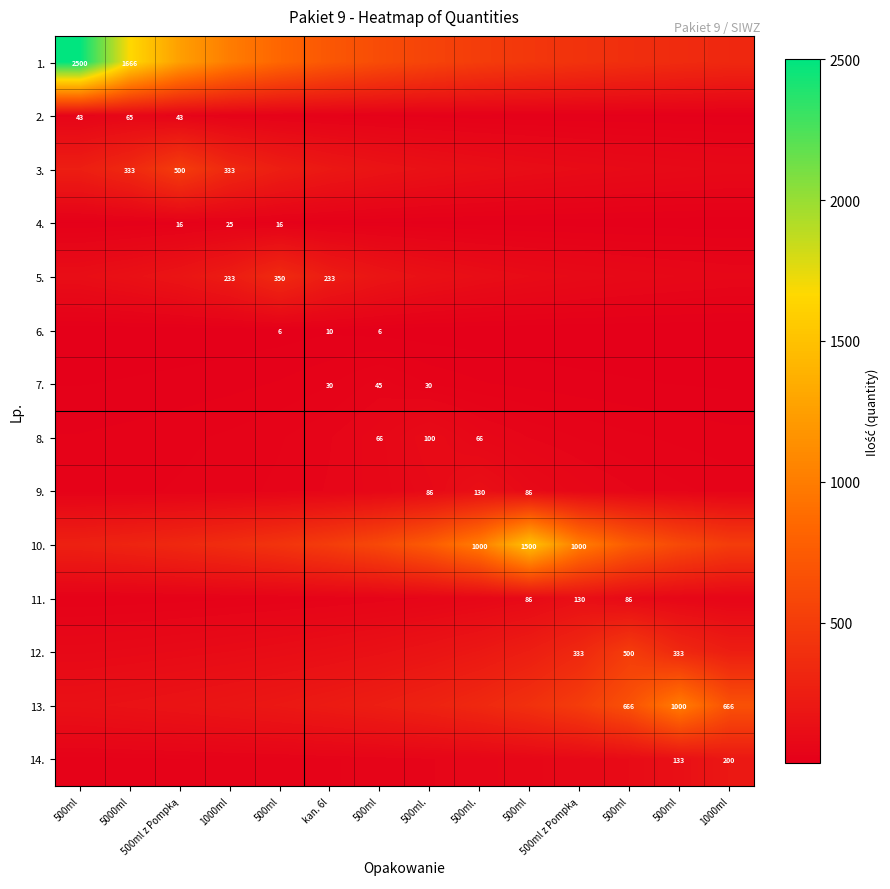

Which series has the largest total across all categories?

1.